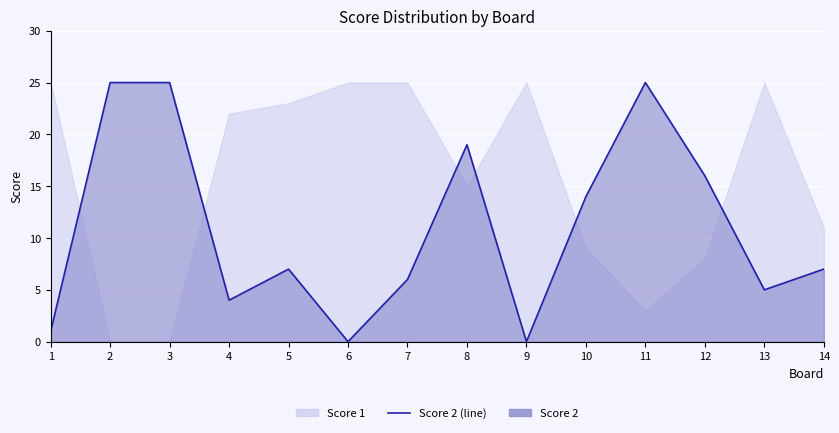

The value at 1 is 1. True or false?

False